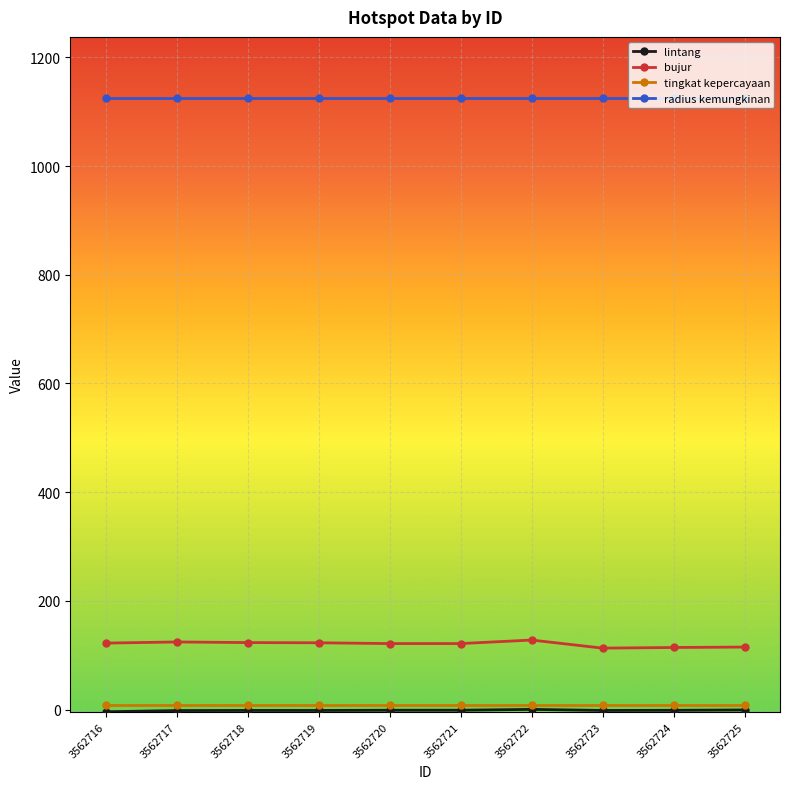

How many data points does each series have?

10